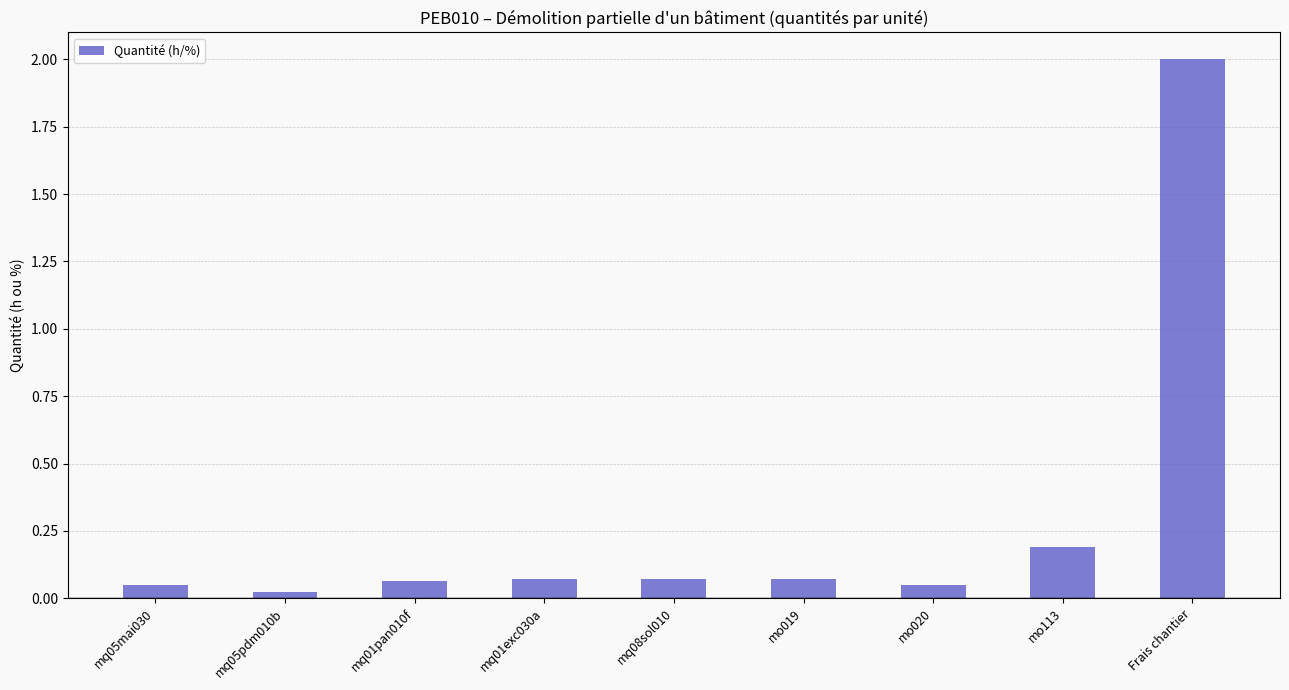

What is the value of the 9th bar from the left?

2.0